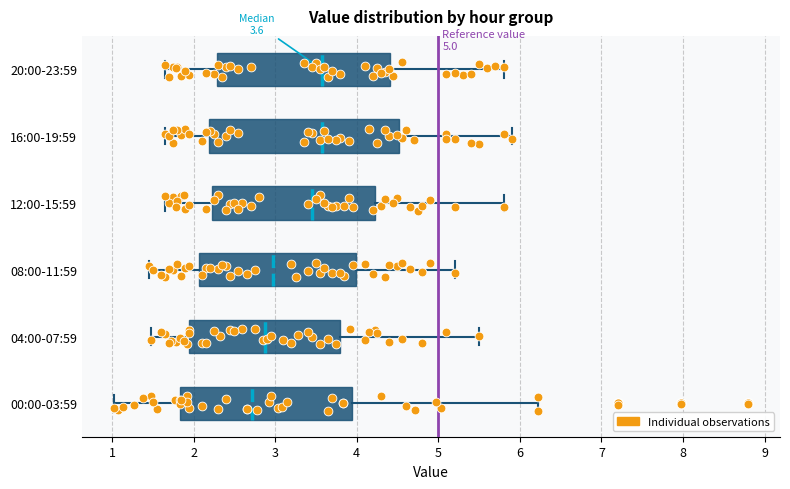

Which box has the furthest to the left median line?

00:00-03:59